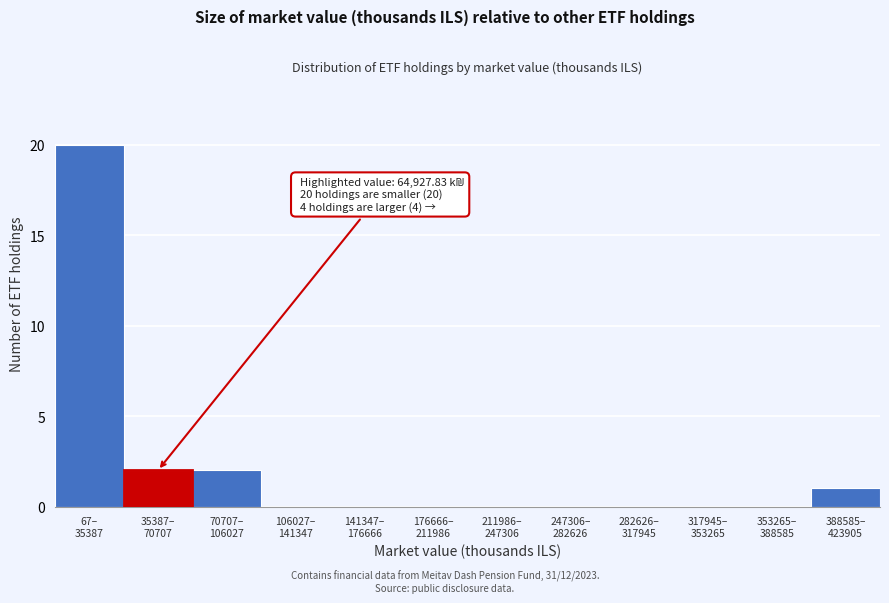

What is the sum of all values?

25